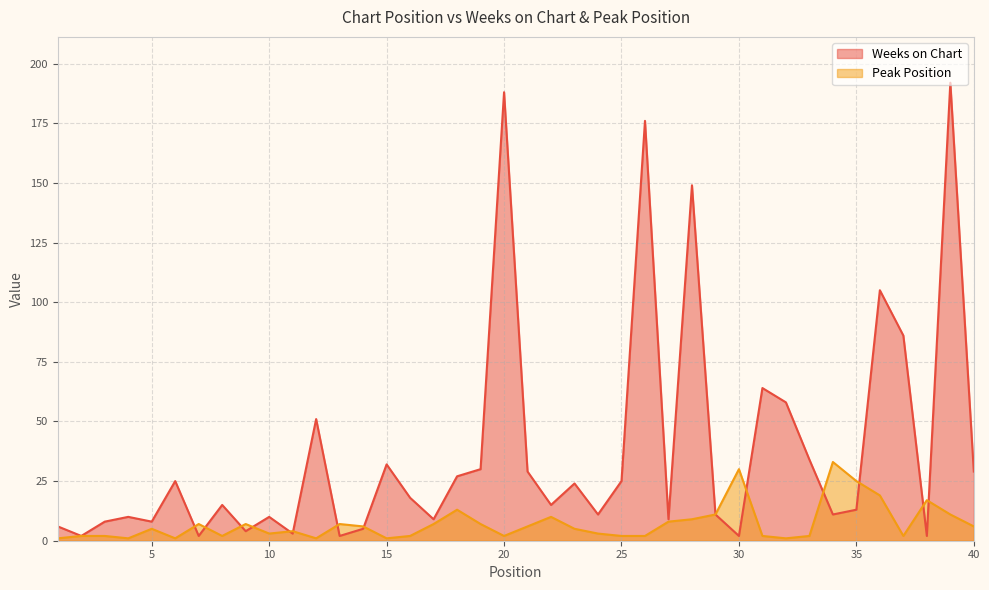

Where do Weeks on Chart and Peak Position first cross each other?

6 and 7